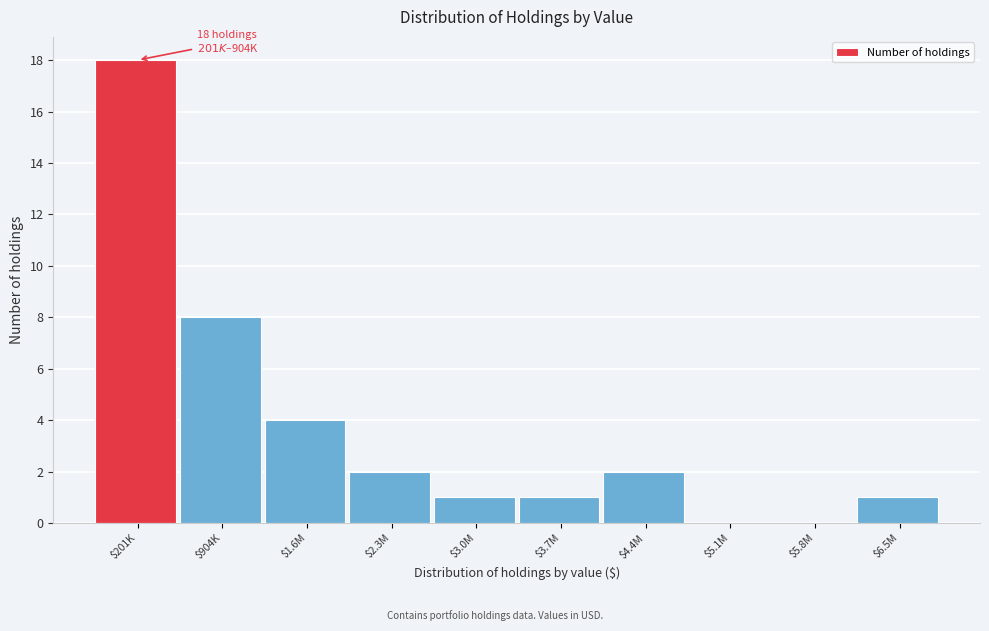

Where is the data nearest to the value 9?

$904K